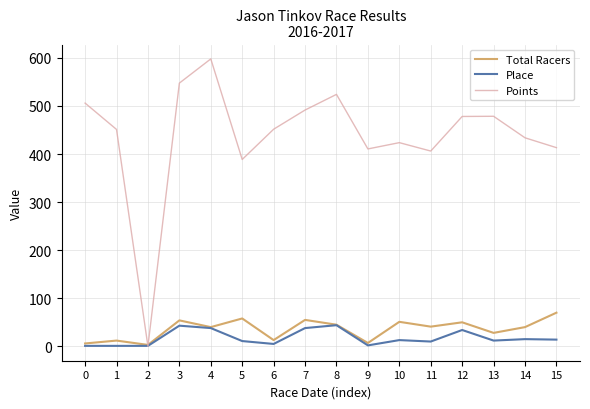

What is the difference between the Place values at 3 and 14?

28.0